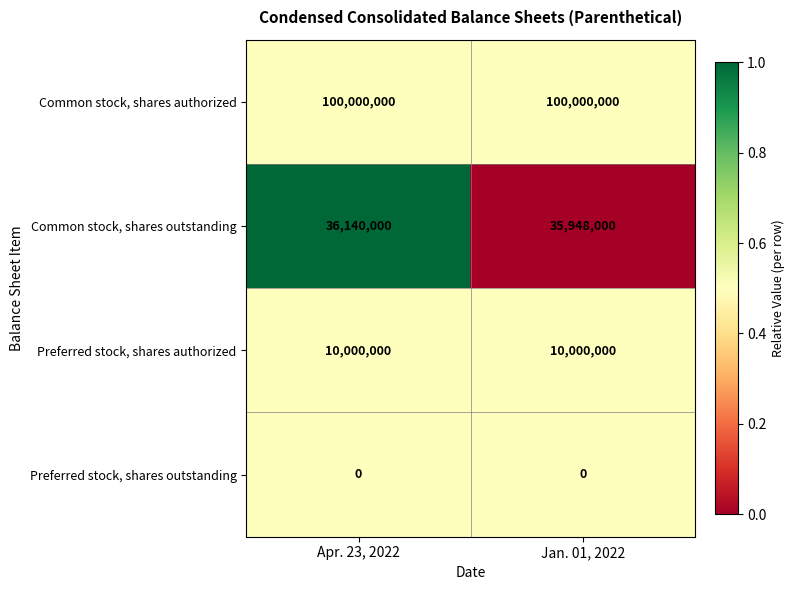

Rank the series by their maximum value, from highest to lowest.

Common stock, shares authorized, Common stock, shares outstanding, Preferred stock, shares authorized, Preferred stock, shares outstanding